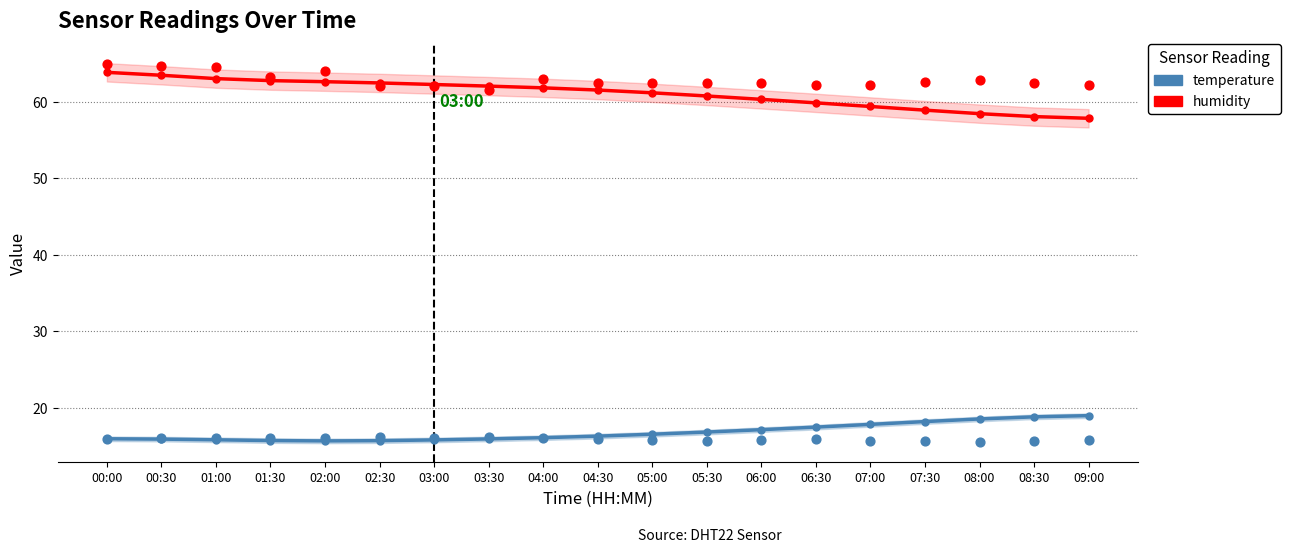

At how many categories does at least one series exceed 24?

19